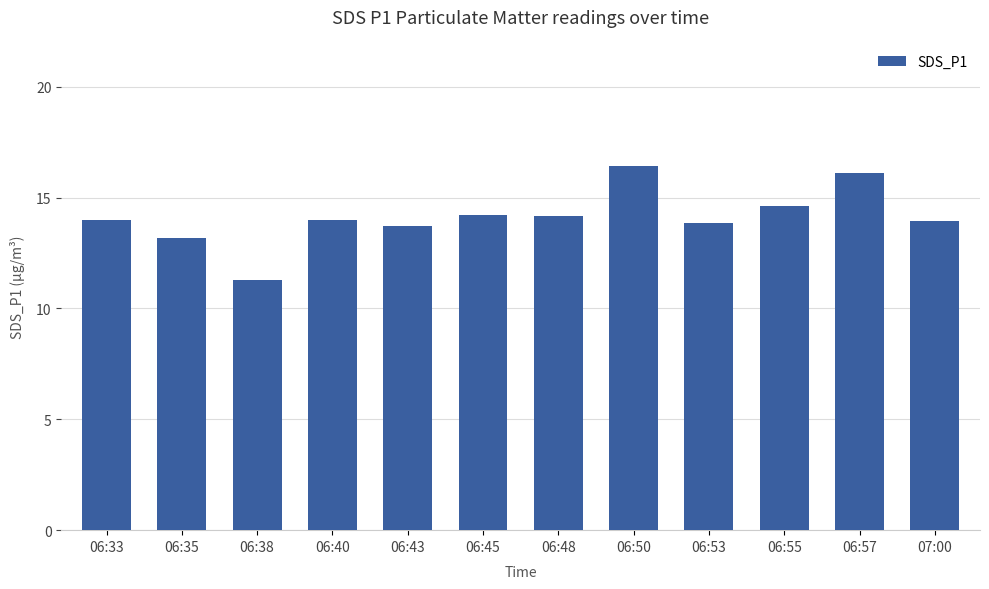

What position from the left is 06:50?

8